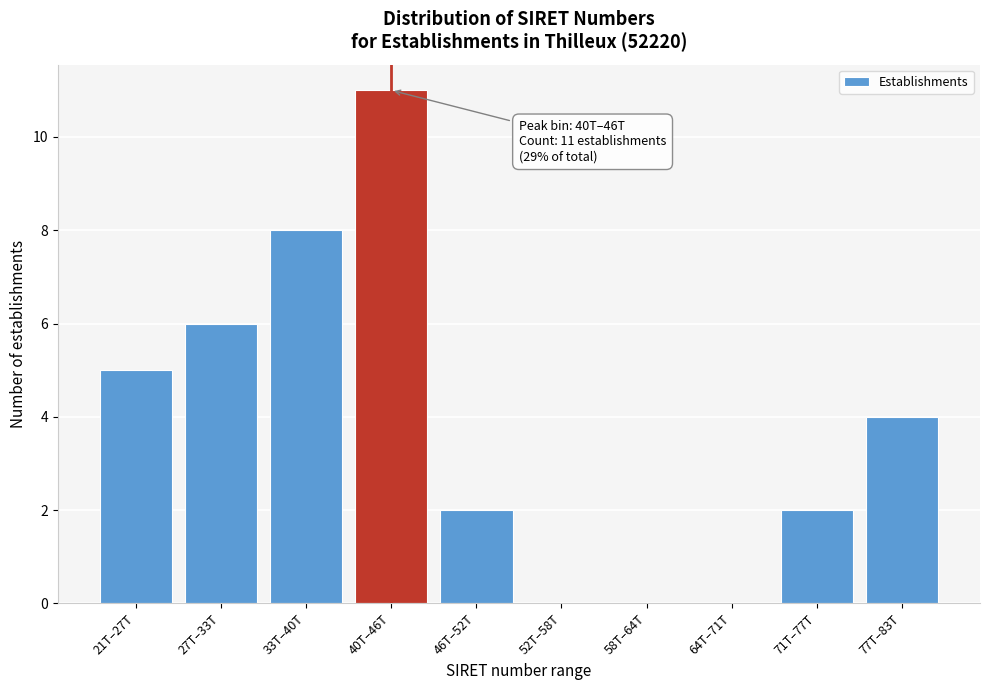

Reading left to right, transcribe all the data shown in this chart.

21T–27T=5	27T–33T=6	33T–40T=8	40T–46T=11	46T–52T=2	52T–58T=0	58T–64T=0	64T–71T=0	71T–77T=2	77T–83T=4